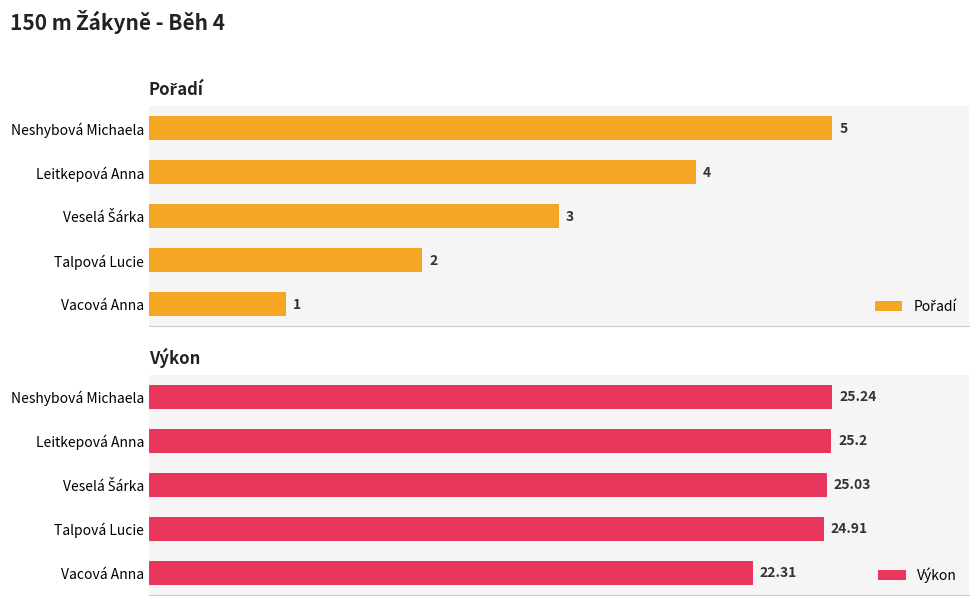

What value does the Výkon series have at 2?

25.0